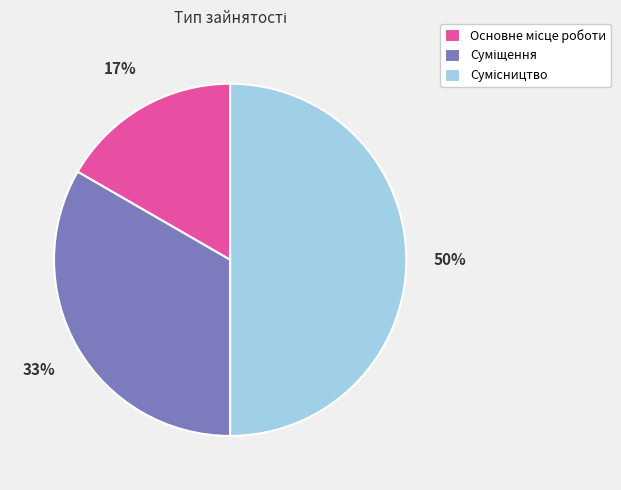

To the nearest percent, what is the difference between the largest and smallest slice percentages?

33%